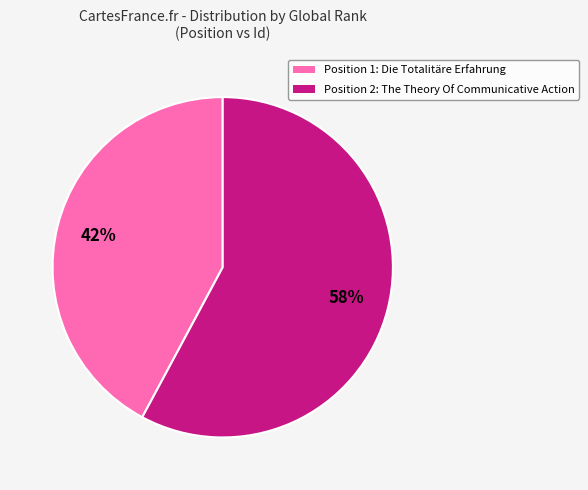

Is there any slice that represents more than half of the pie?

Yes